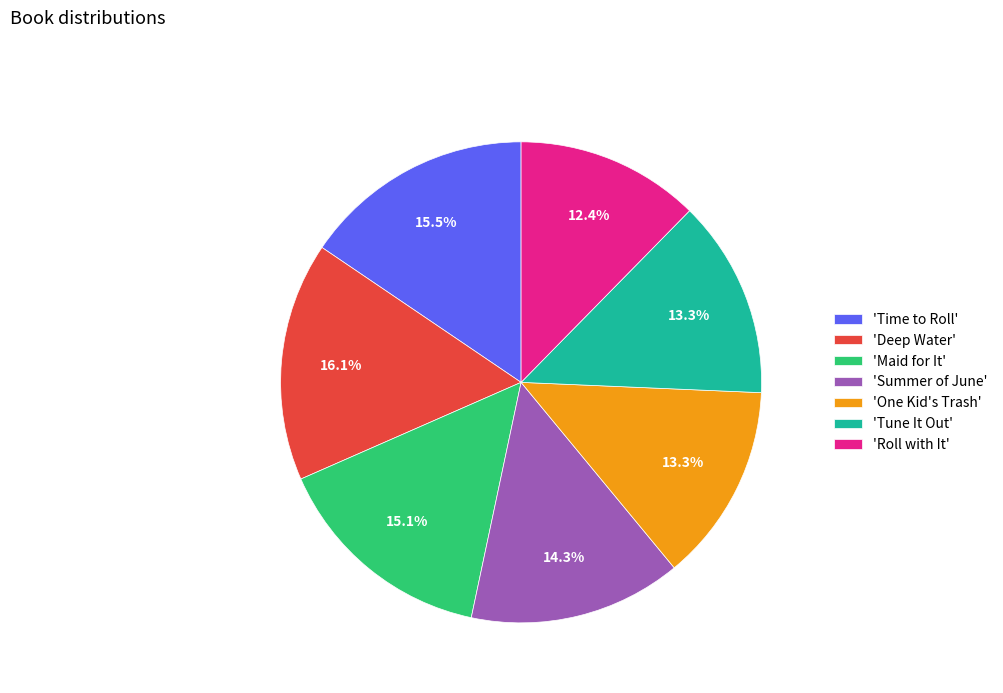

Which slice is the smallest?

'Roll with It'